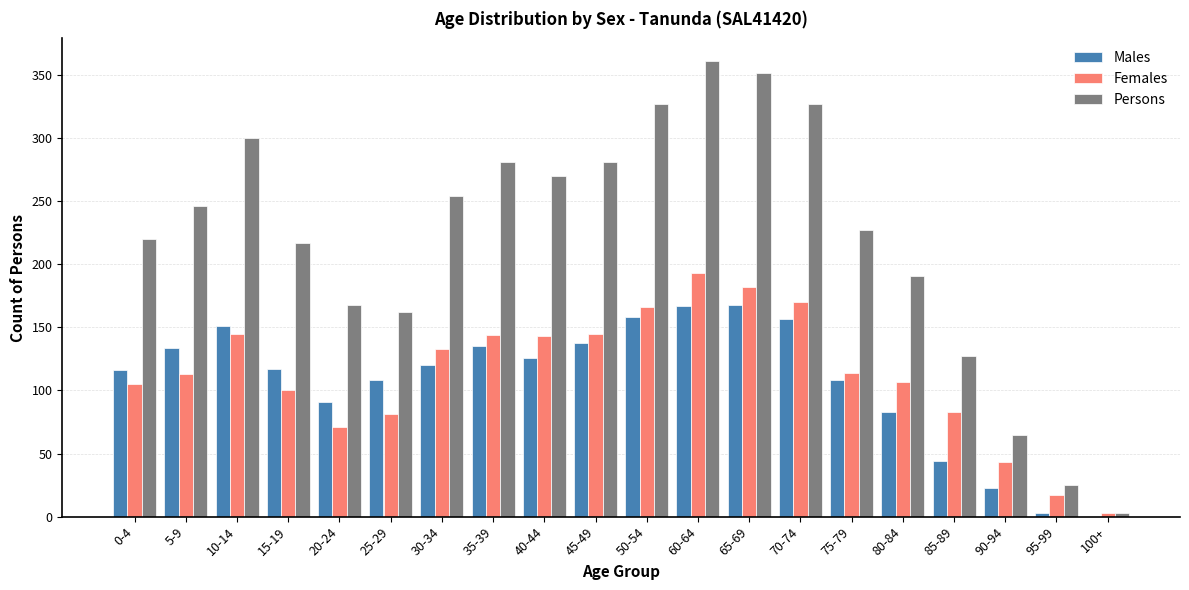

Which series changed the most between 15-19 and 60-64?

Persons